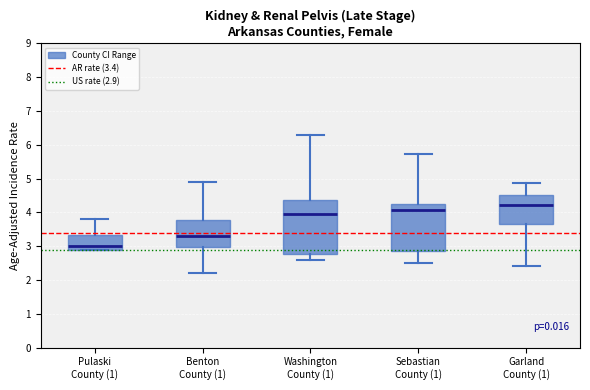

Reading left to right, read every box against the y-axis: the position of its median line, the range the box covers, and the ends of its whiskers. The values are not printed on the chart, so give them approximately, as read against the axis.

Pulaski County (1): median 3.0, box 2.9 to 3.3, whiskers 2.9 to 3.8
Benton County (1): median 3.3, box 3.0 to 3.8, whiskers 2.2 to 4.9
Washington County (1): median 3.9, box 2.8 to 4.4, whiskers 2.6 to 6.3
Sebastian County (1): median 4.1, box 2.8 to 4.3, whiskers 2.5 to 5.7
Garland County (1): median 4.2, box 3.7 to 4.5, whiskers 2.4 to 4.9